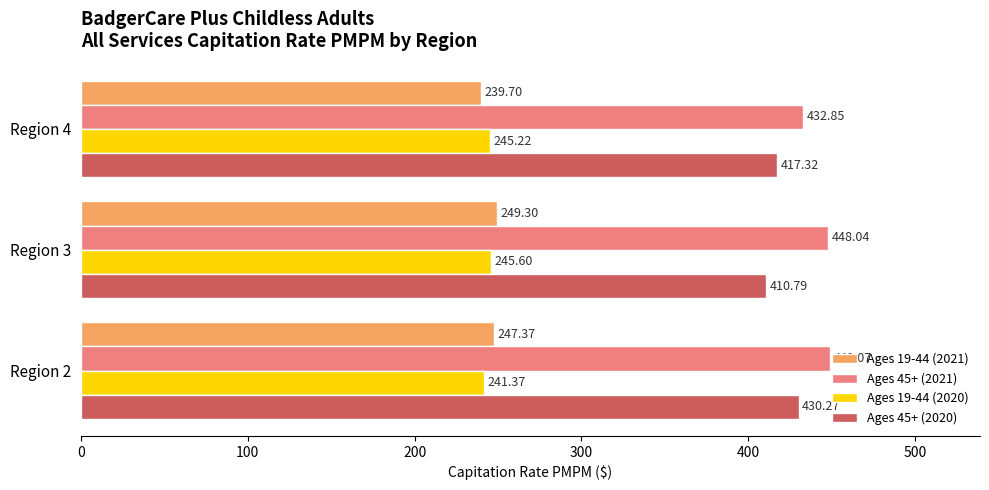

Which category has the lowest value across all series?

Region 4